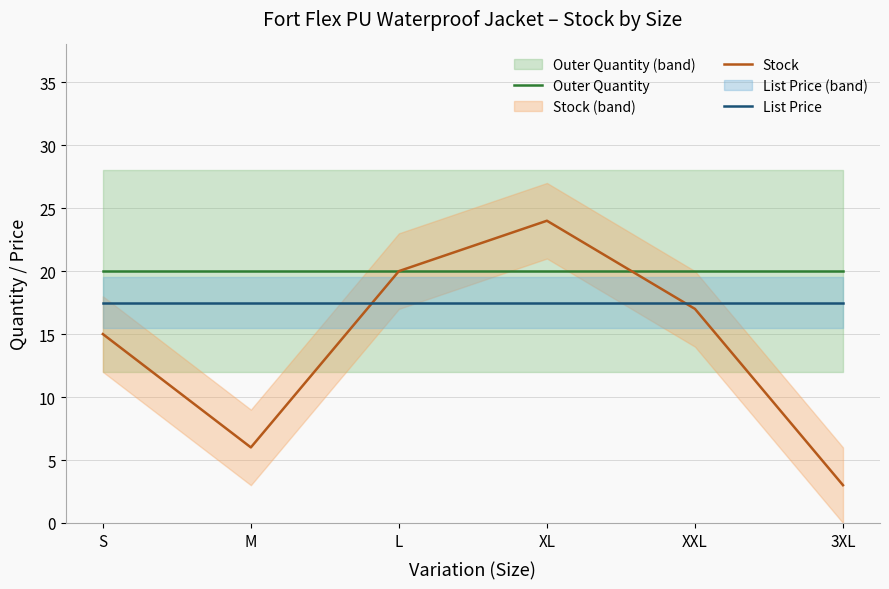

What position from the right is M?

5